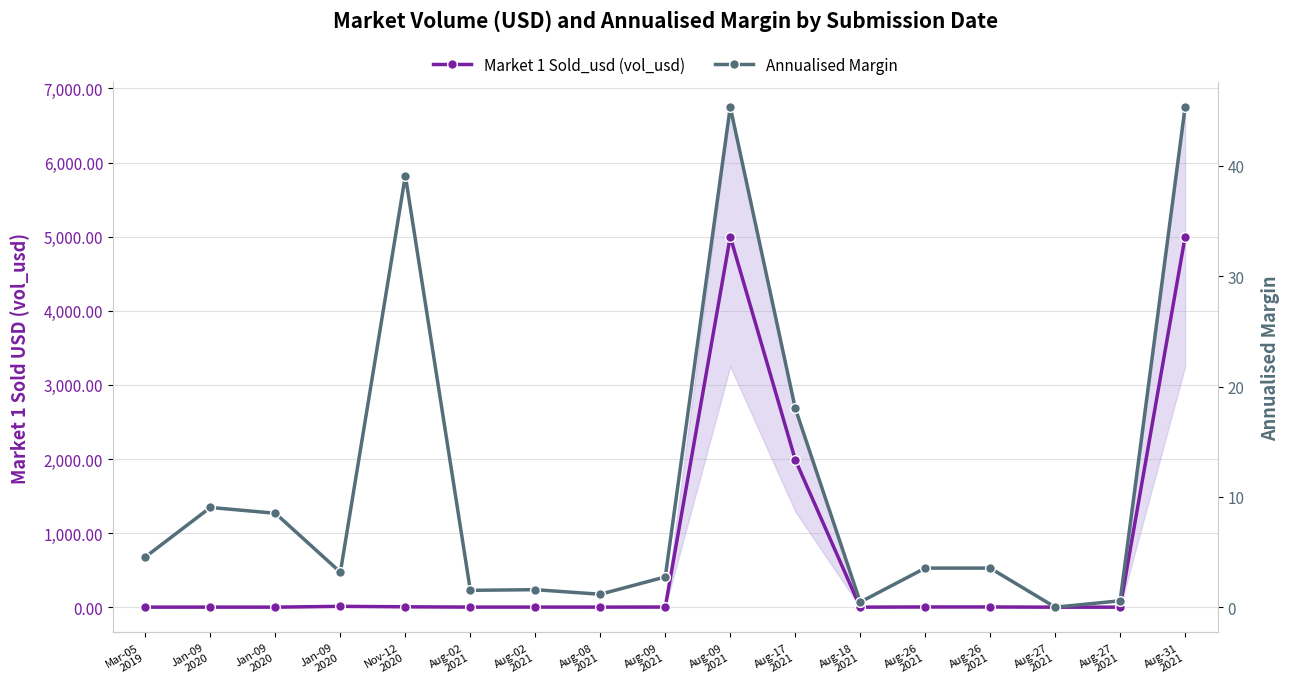

What are all the series names shown in the legend?

Market 1 Sold_usd (vol_usd), Annualised Margin